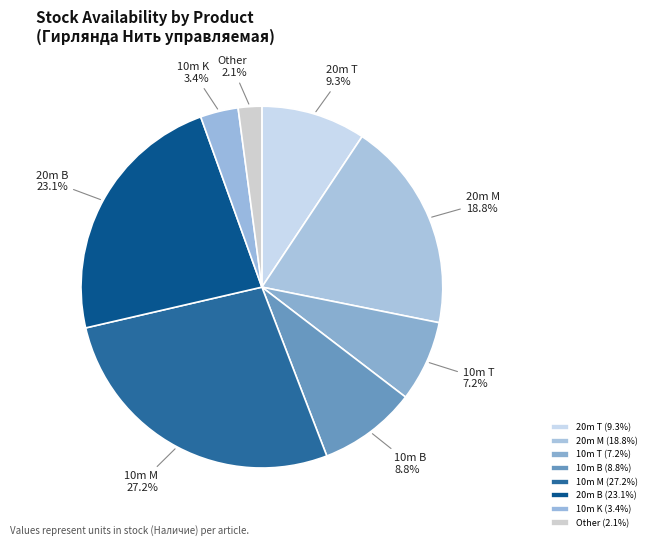

What portion of the pie excludes 20m M?

81.2%